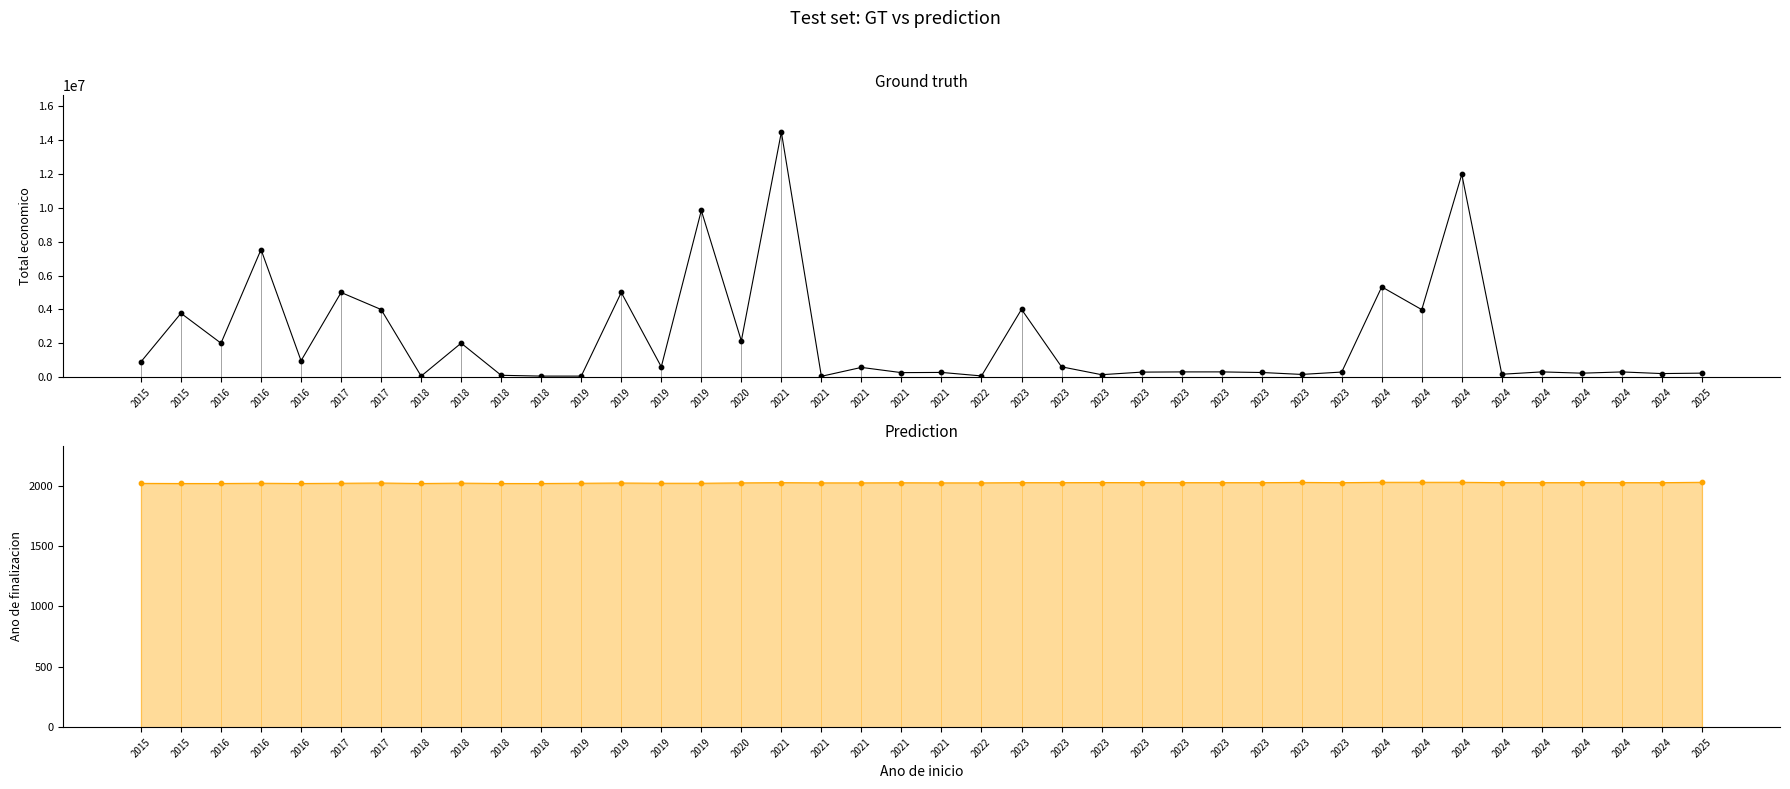

Which series has the largest Y range (max minus min)?

Total economico